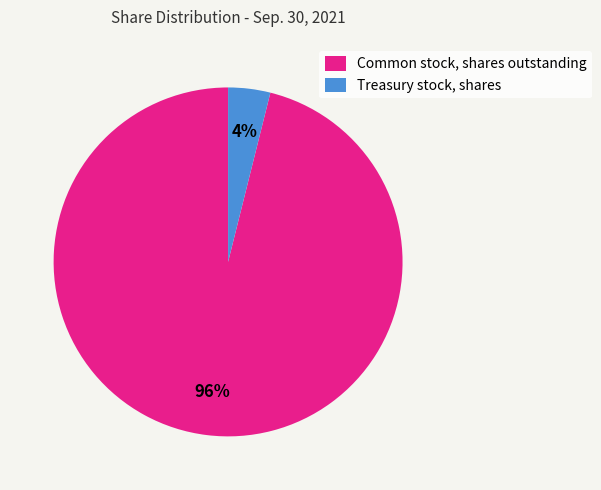

To the nearest percent, what is the combined percentage of Common stock, shares outstanding and Treasury stock, shares?

100%